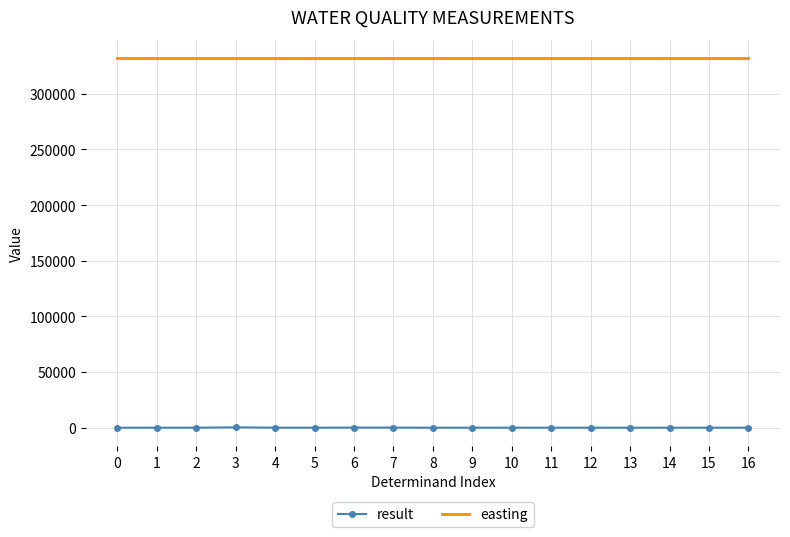

What is the spread (max minus min) of values at 10?

331917.6